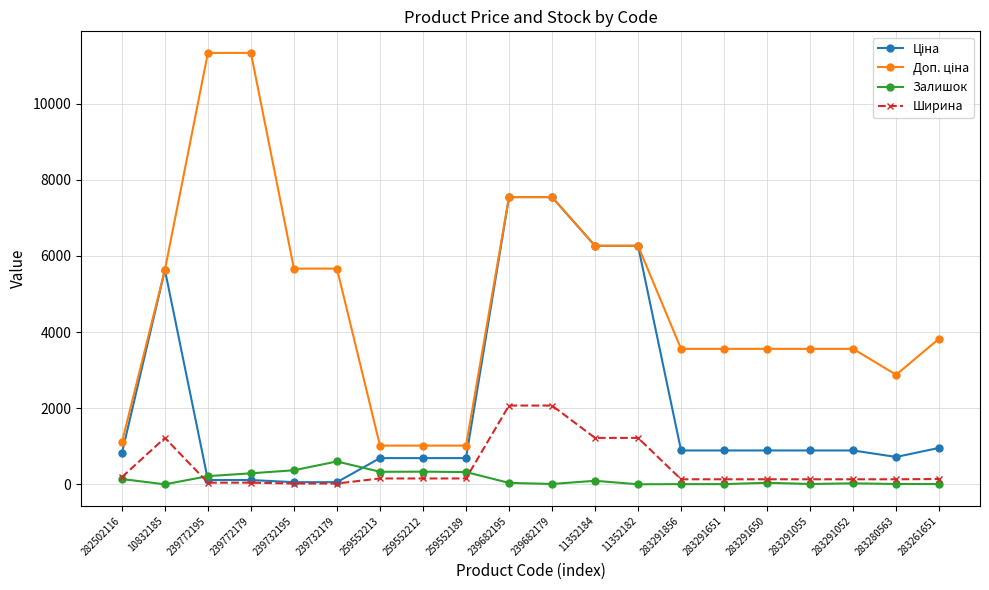

True or false: Ширина has a value of 2070.0 at 239682195.

True